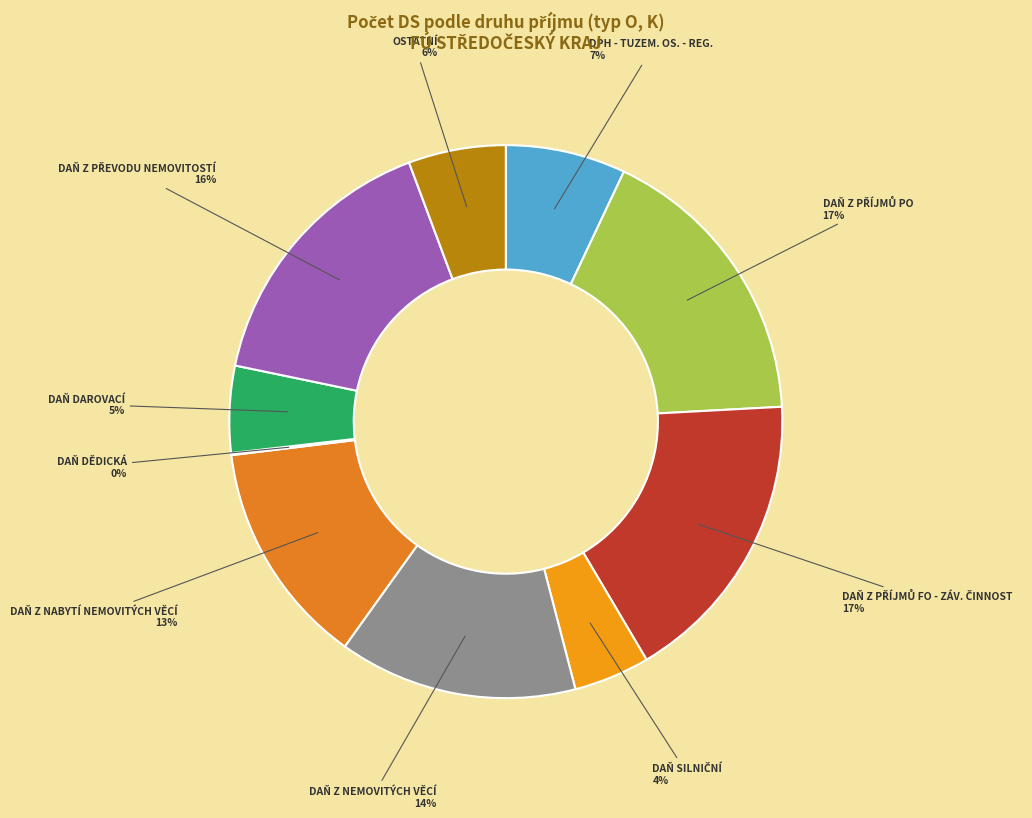

To the nearest percent, what is the average slice percentage?

10%